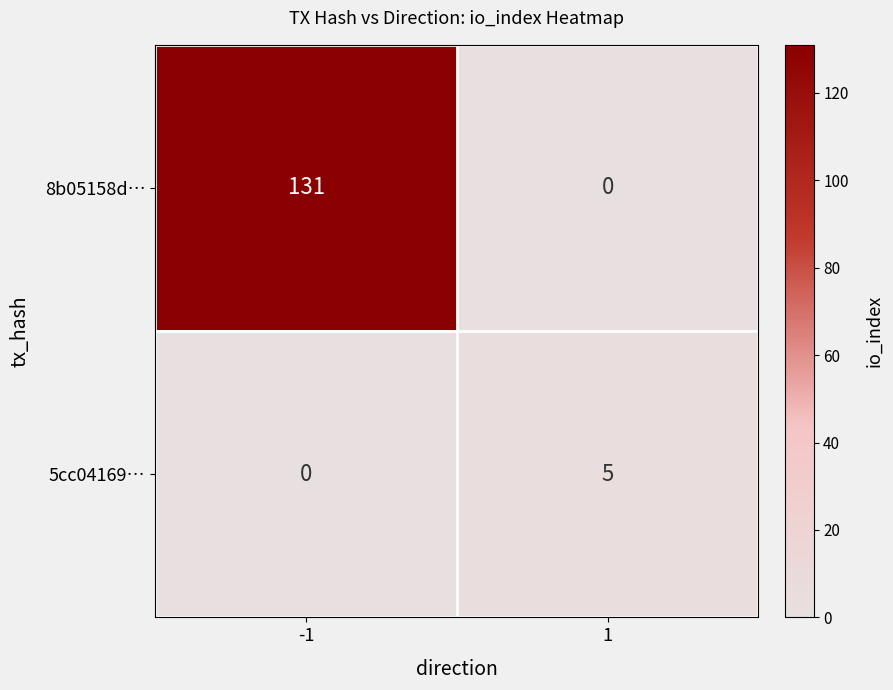

Reading right to left, what are all the values shown in this chart?

8b05158d…: 0	131
5cc04169…: 5	0